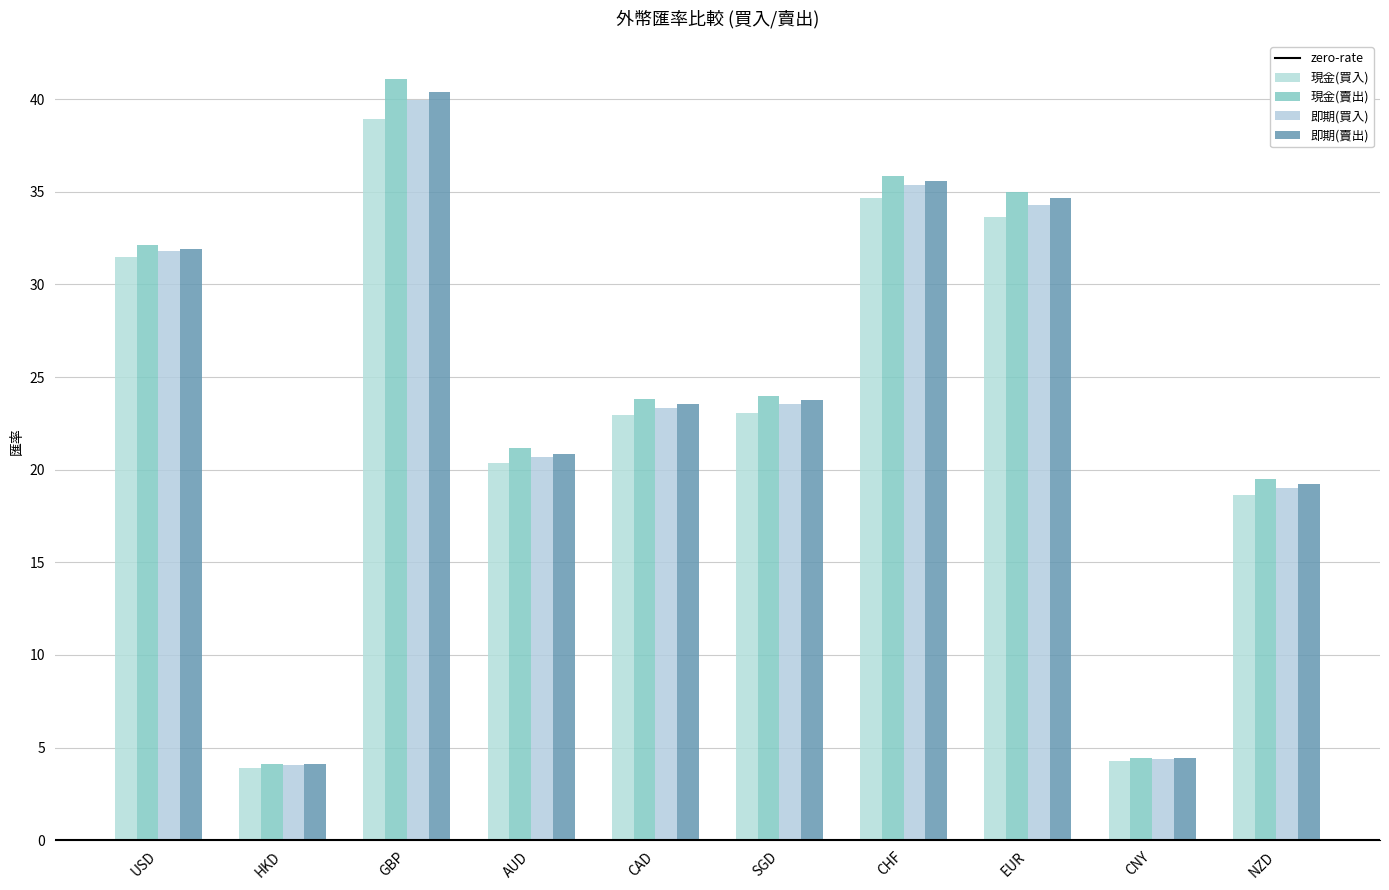

Which series has the largest range (max minus min)?

現金(賣出)